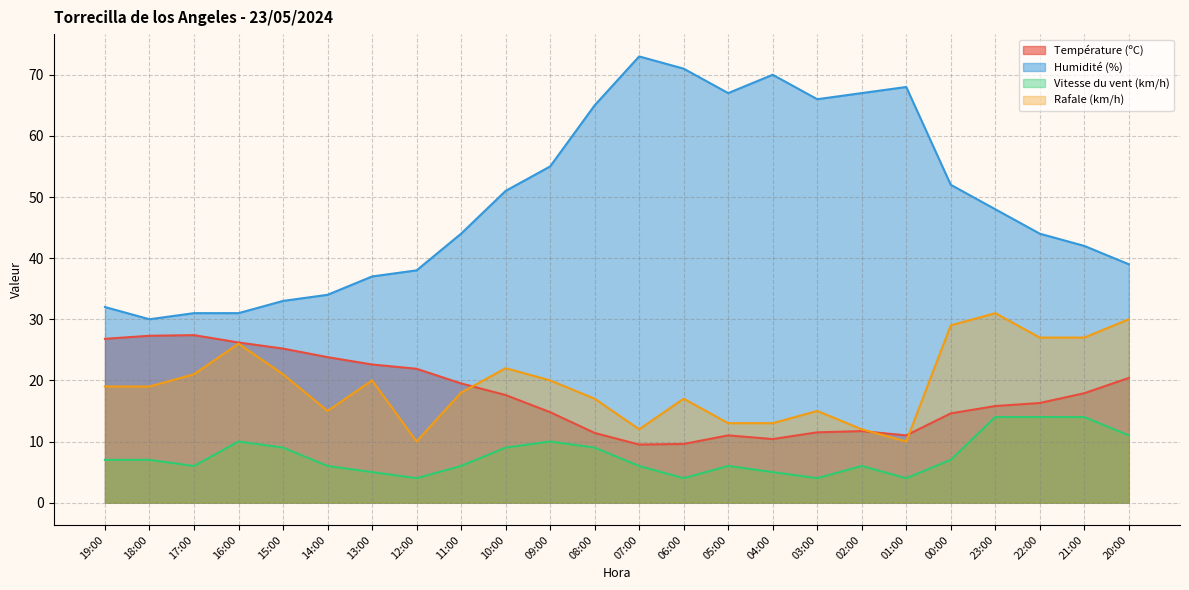

At which label does Température (ºC) first exceed 17?

19:00